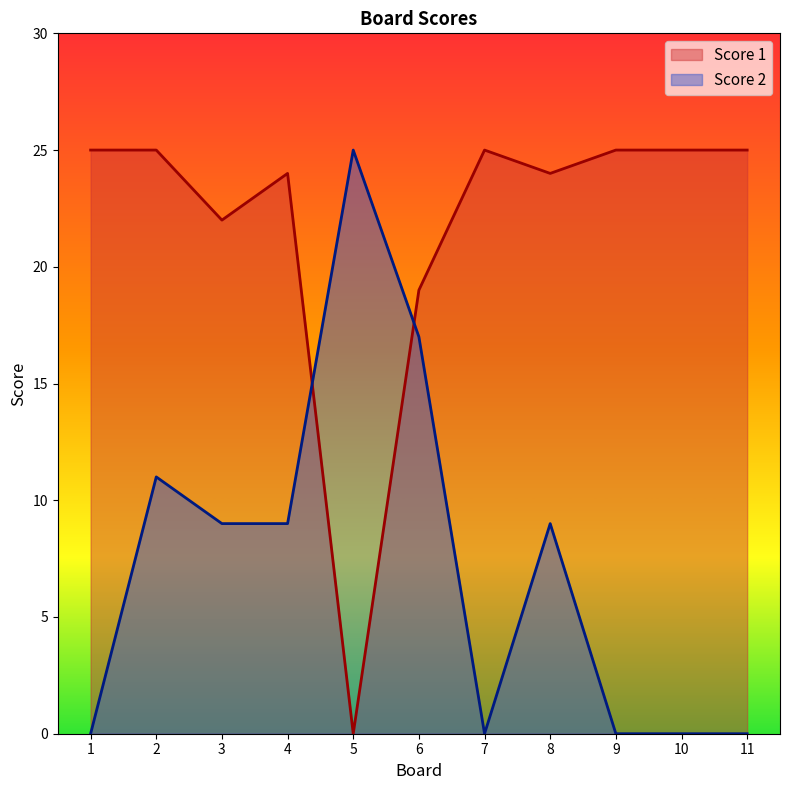

What are all the series names shown in the legend?

Score 1, Score 2